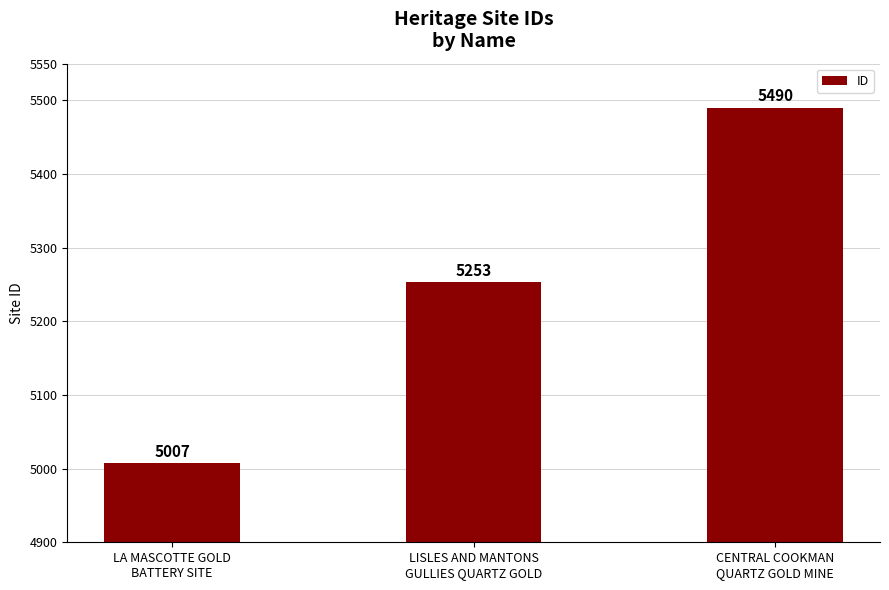

Read the value at LISLES AND MANTONS
GULLIES QUARTZ GOLD, to the nearest 50.

5250